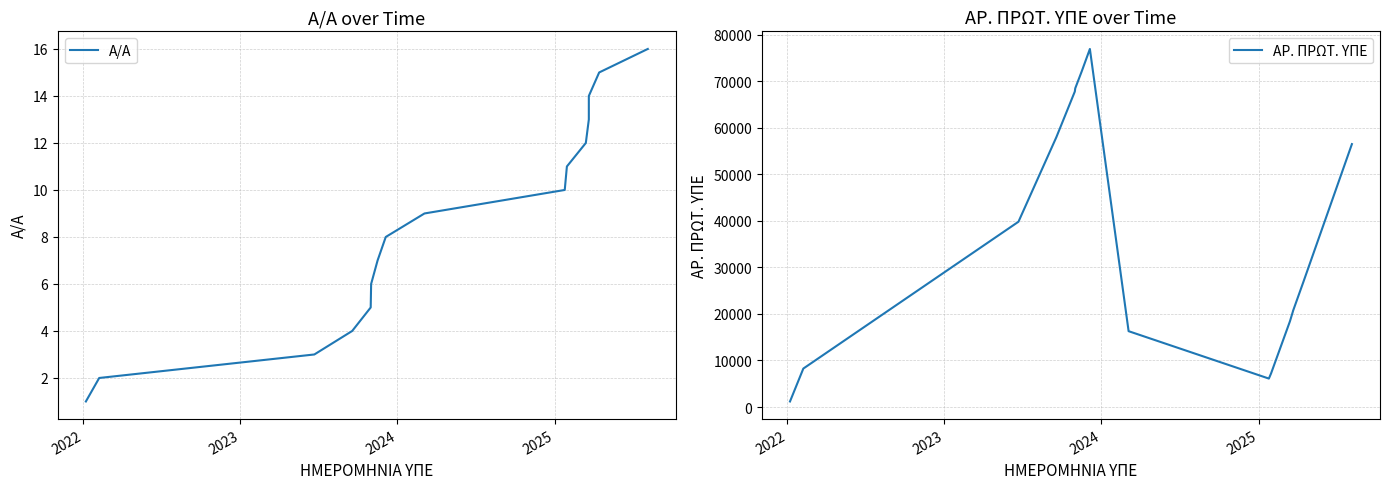

How many distinct data groups are displayed?

2